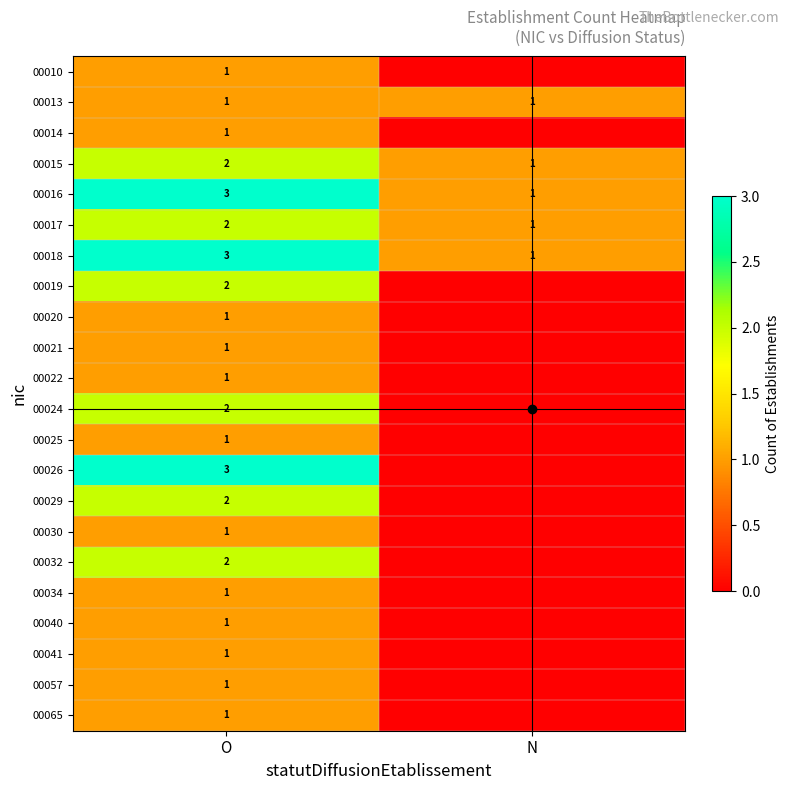

True or false: 00029 has a value of 2 at O.

True